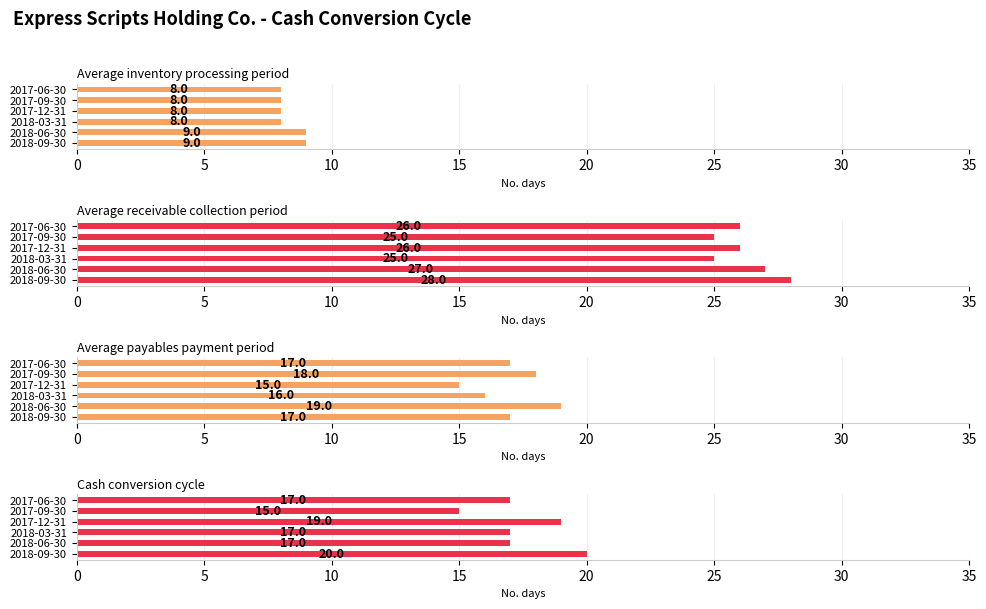

True or false: Average receivable collection period has a value of 26 at 2017-06-30.

True